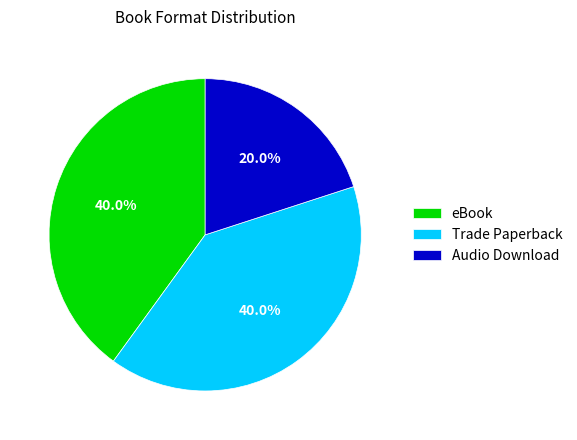

Do eBook and Trade Paperback together represent more than half of the pie?

Yes